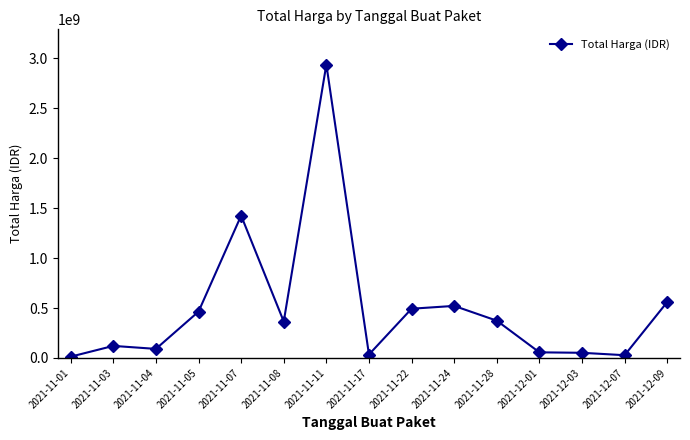

True or false: the data has more than 1 interior local peaks.

True